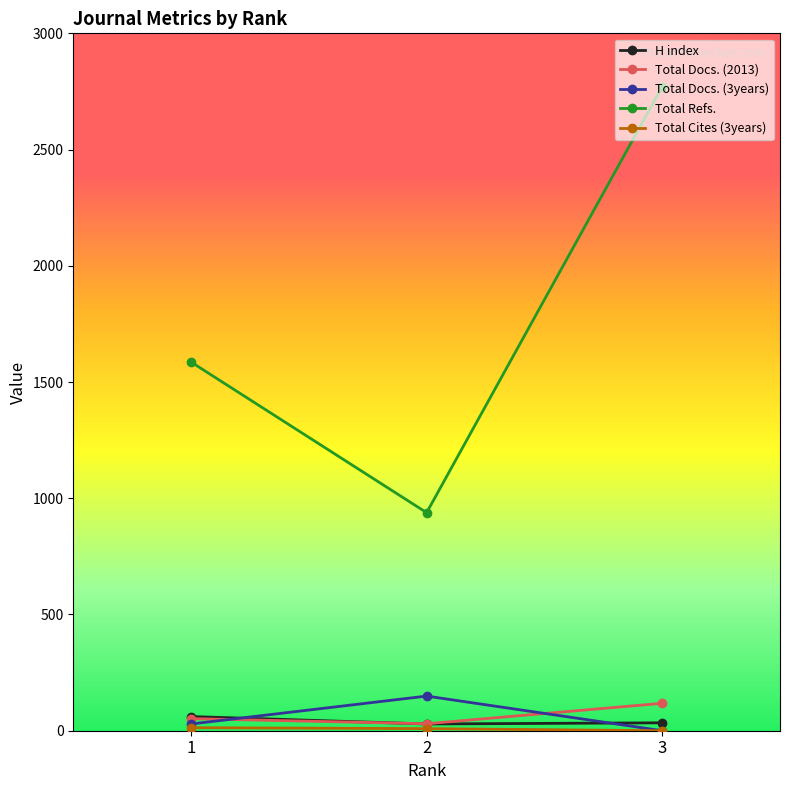

Count the H index values in the range 29 to 61.

3